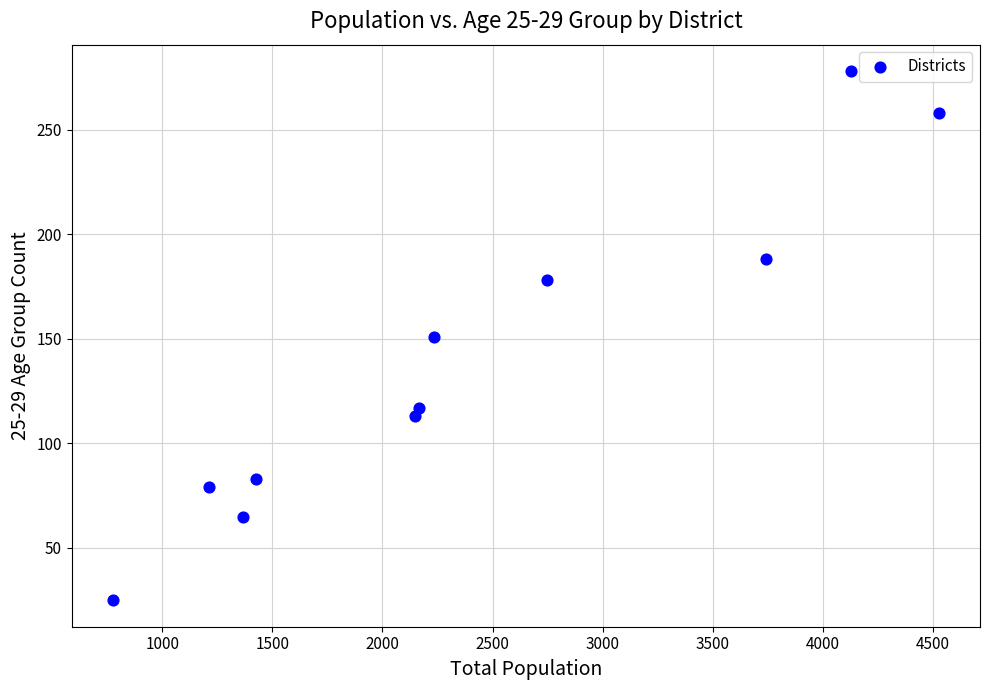

What is the average Y value?

140